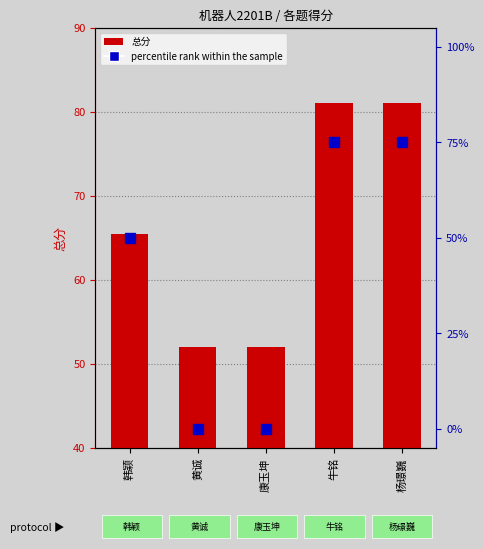

Count the 总分 values in the range 52 to 81.

5